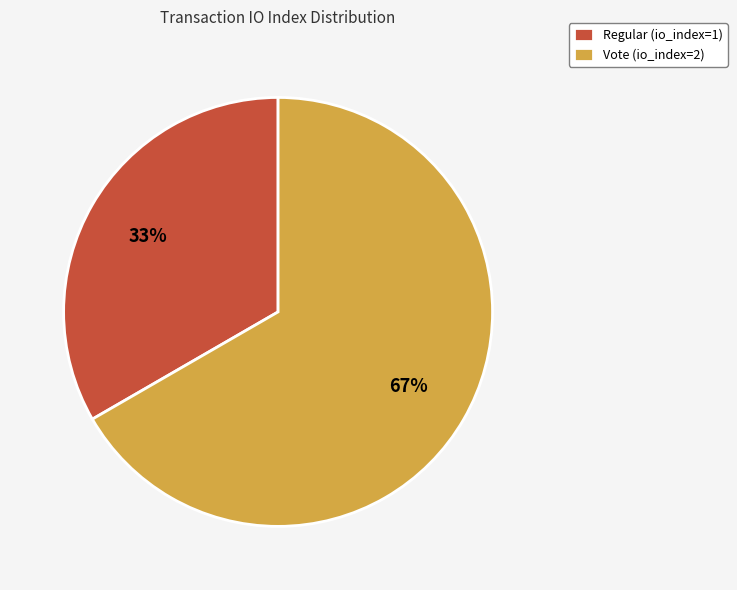

Is there a majority slice in this chart?

Yes